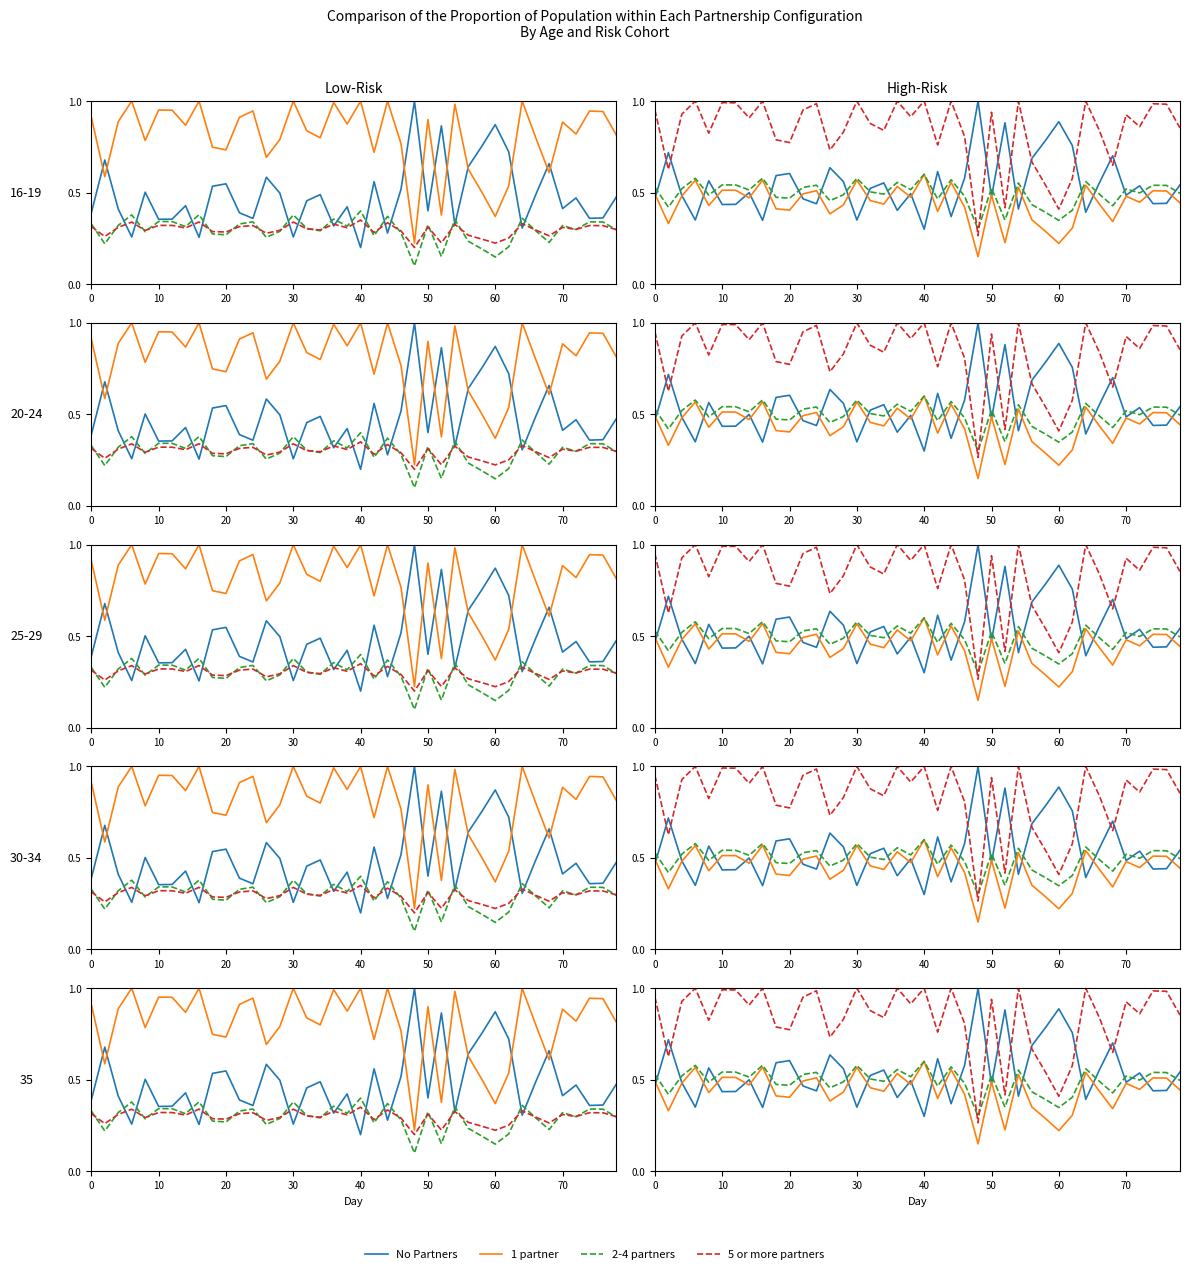

What is the label of the 15th point from the right?

50